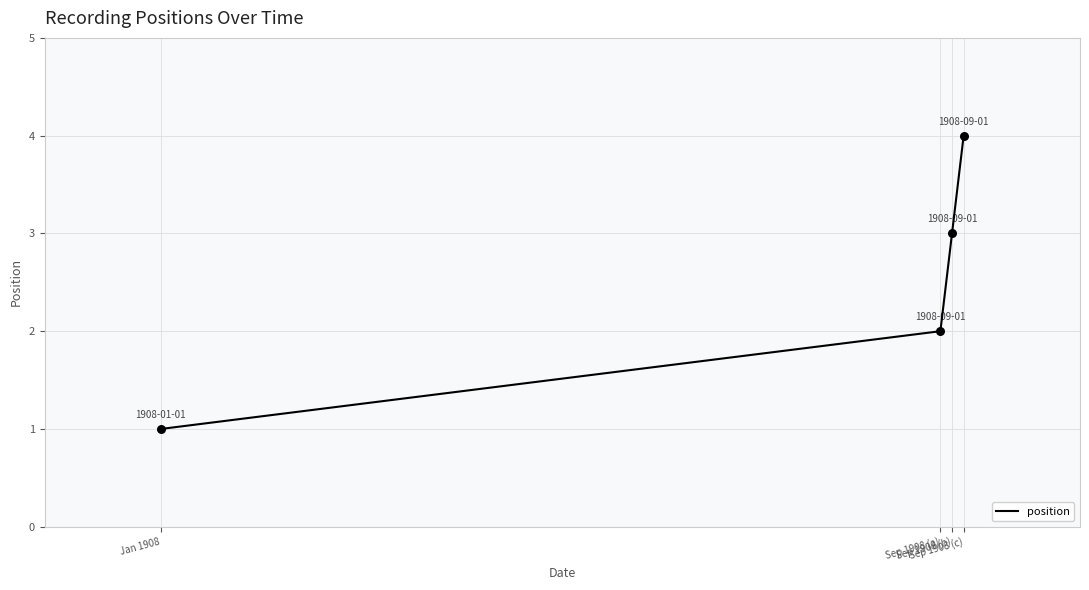

What is the change in value from Sep 1908 (a) to Sep 1908 (c)?

+2